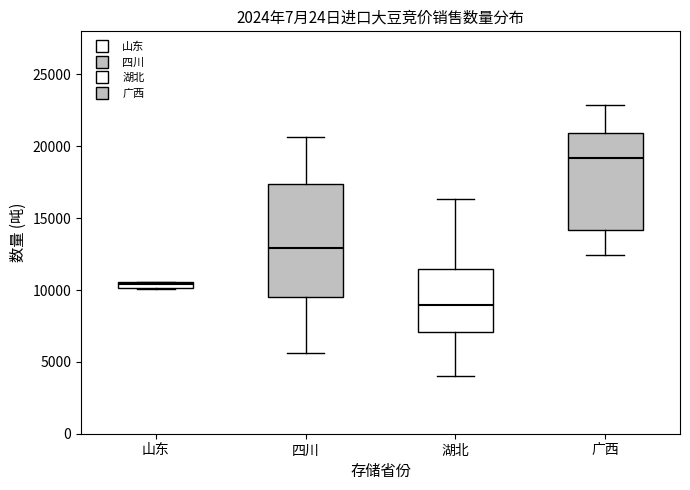

Where is the upper edge of the box for 广西 on the y-axis? The values are not printed on the chart, so give them approximately, as read against the axis.

21000